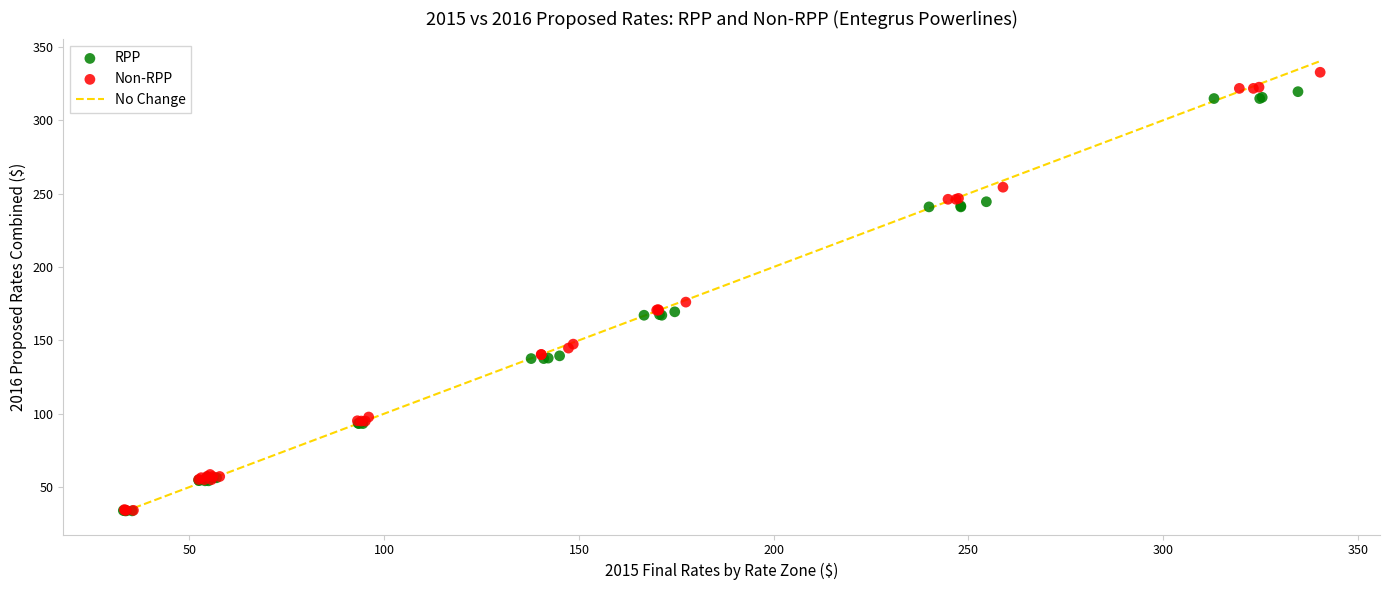

Which series has the widest spread of Y values?

Non-RPP